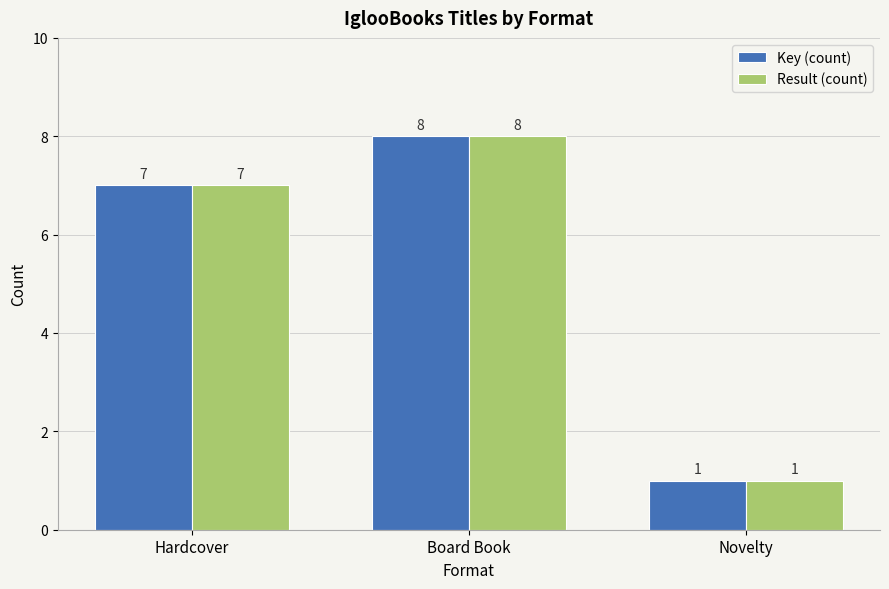

What is the label of the 3rd bar from the left?

Novelty